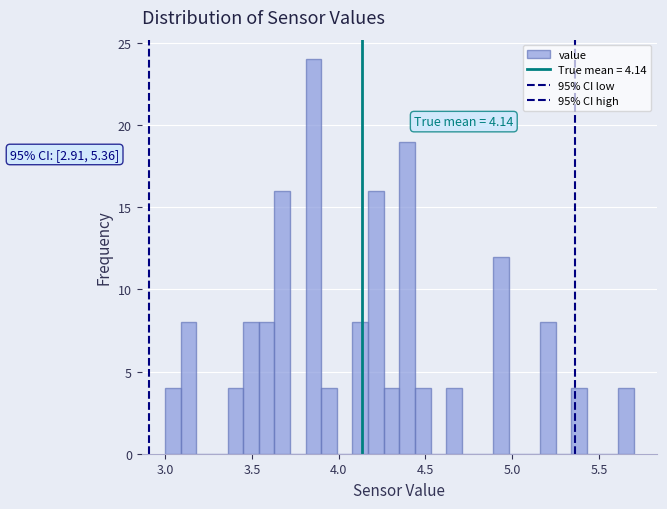

Around what value on the x-axis is the tallest bar? Give the approximate position of its centre, as read against the axis.

3.85